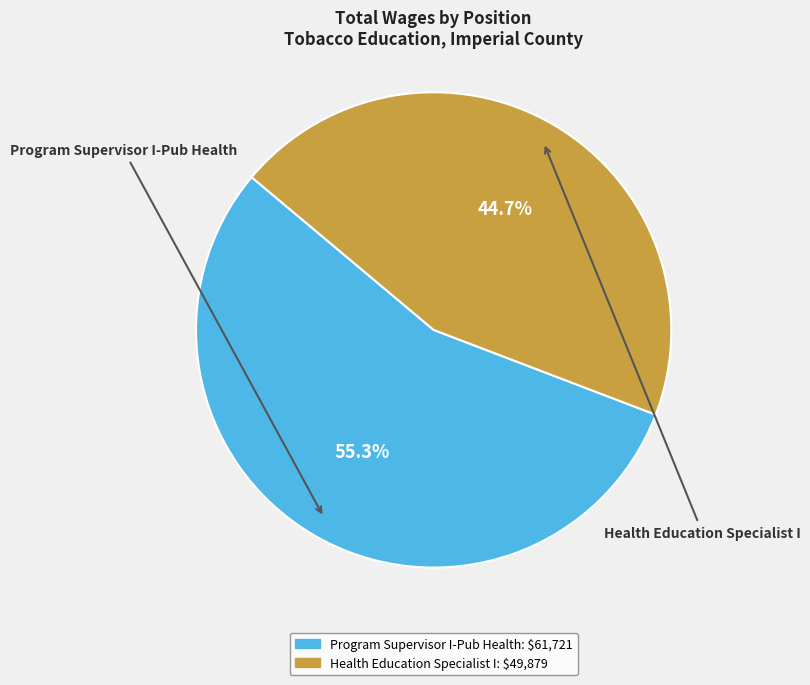

What percentage do Health Education Specialist I and Program Supervisor I-Pub Health together represent?

100.0%